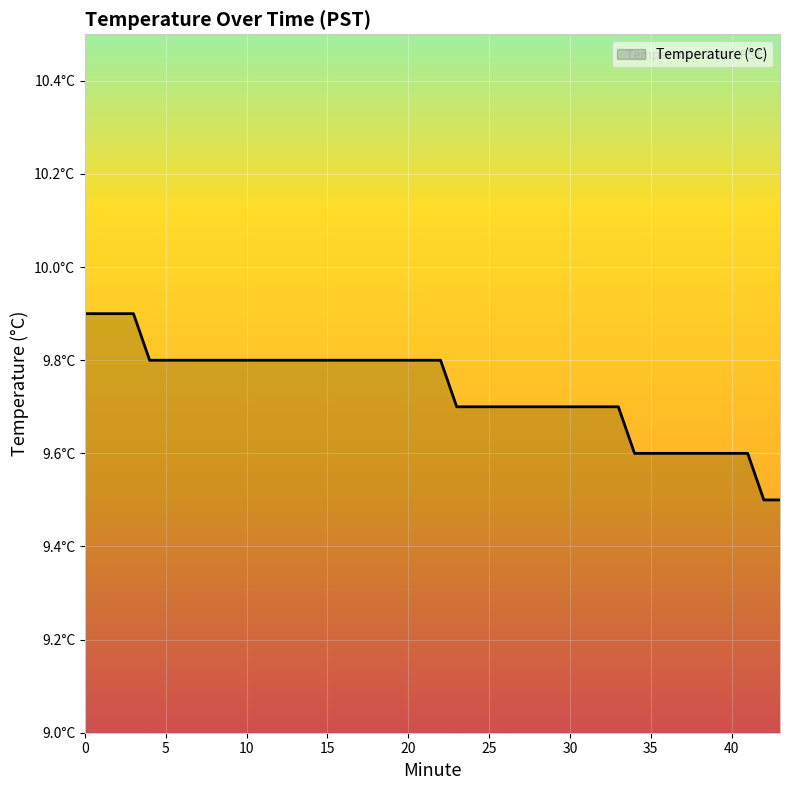

Does the chart have visible grid lines?

Yes